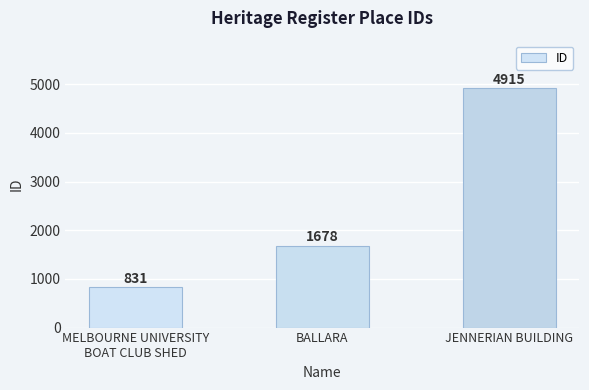

True or false: the data shows 1678 at BALLARA.

True